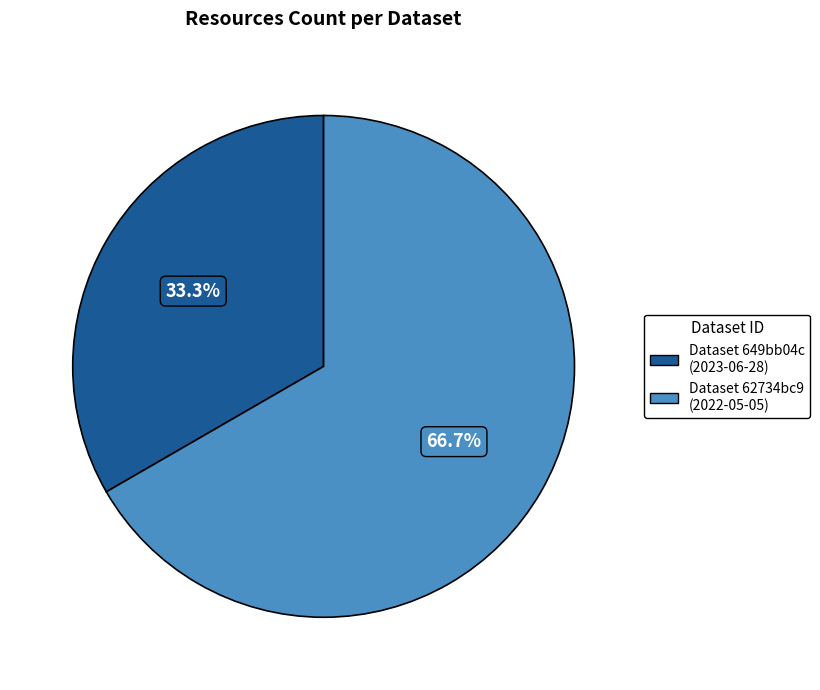

Approximately how many times larger is the value at Dataset 62734bc9 (2022-05-05) compared to Dataset 649bb04c (2023-06-28)?

2.0